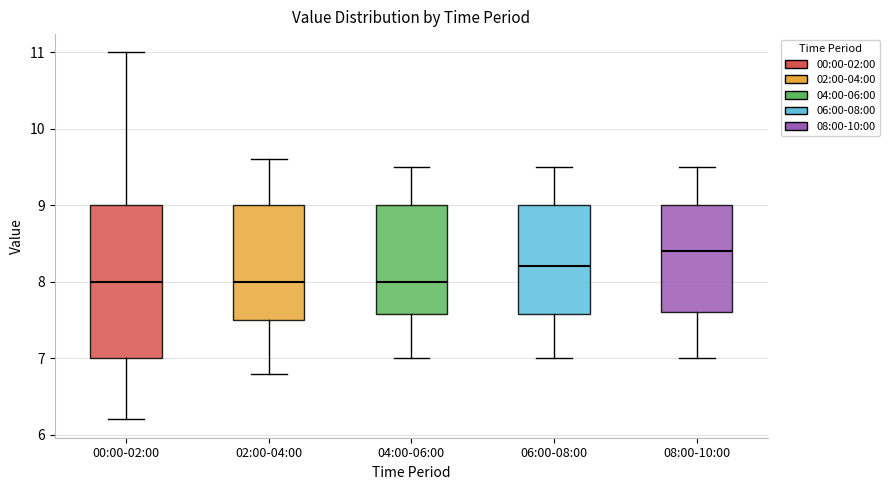

Reading left to right, transcribe this box plot: for each box, give where its median line is, the range the box spans, and where its two whiskers end, as read against the y-axis. The values are not printed on the chart, so give them approximately, as read against the axis.

00:00-02:00: median 8.0, box 7.0 to 9.0, whiskers 6.2 to 11.0
02:00-04:00: median 8.0, box 7.5 to 9.0, whiskers 6.8 to 9.6
04:00-06:00: median 8.0, box 7.6 to 9.0, whiskers 7.0 to 9.5
06:00-08:00: median 8.2, box 7.6 to 9.0, whiskers 7.0 to 9.5
08:00-10:00: median 8.4, box 7.6 to 9.0, whiskers 7.0 to 9.5